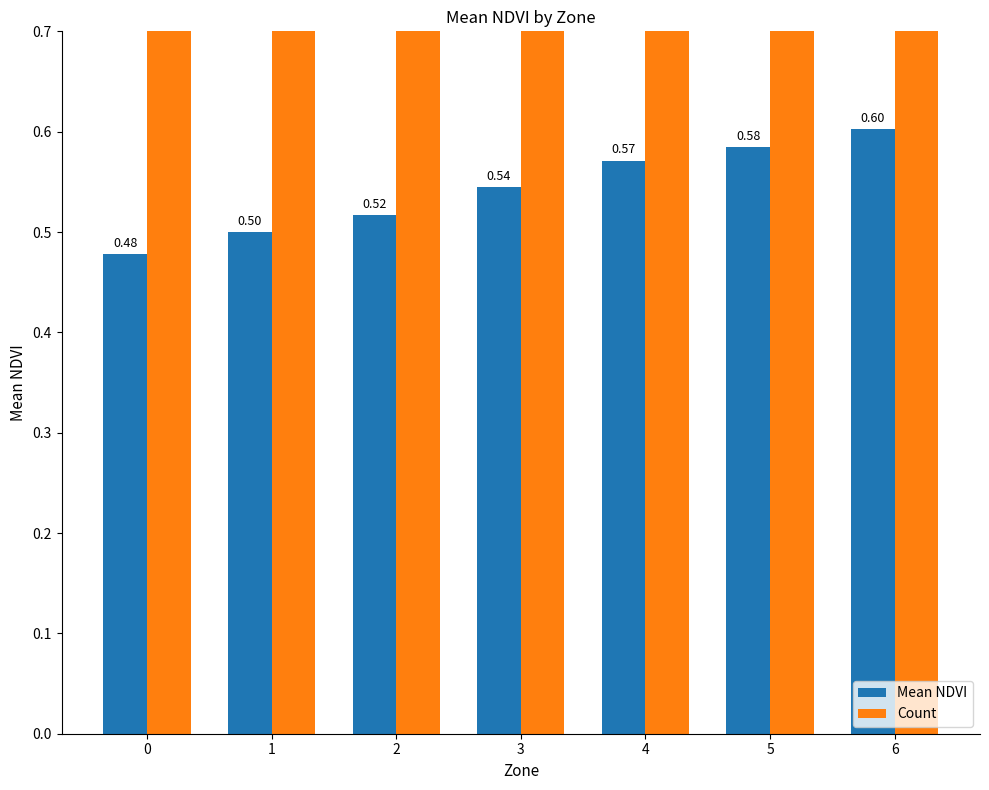

List the labels in order of Mean NDVI value, largest first.

6, 5, 4, 3, 2, 1, 0